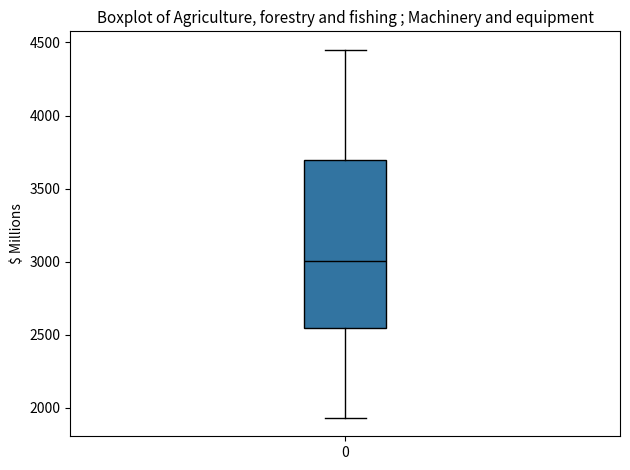

Where is the lower edge of the box at x = 0 on the y-axis? The values are not printed on the chart, so give them approximately, as read against the axis.

2550